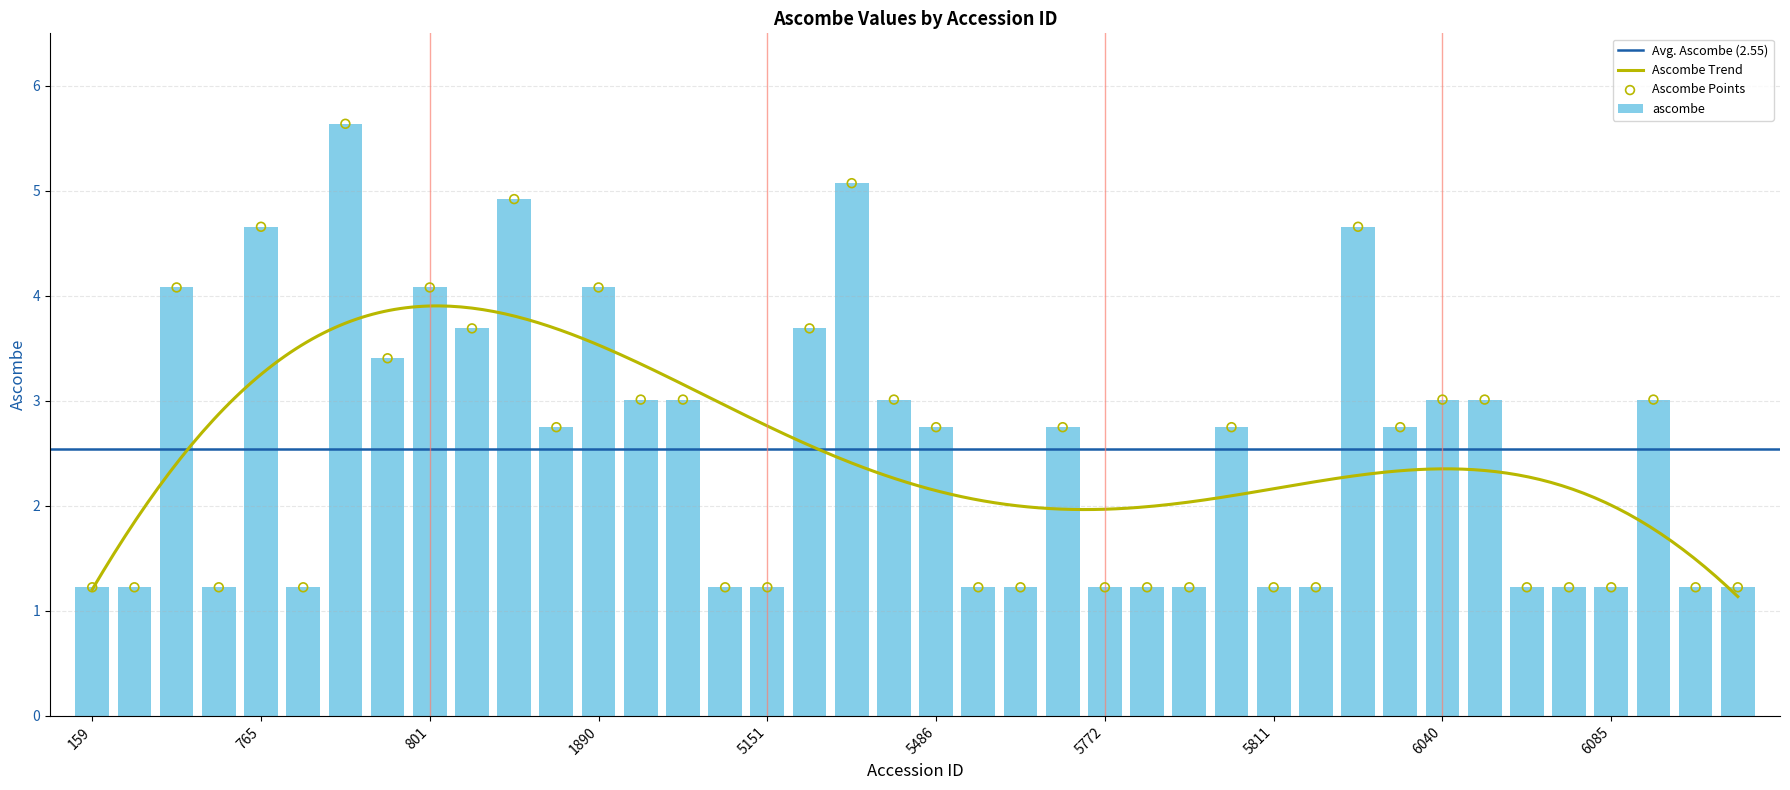

What is the ratio of the value at 5741 to the value at 772?

0.4